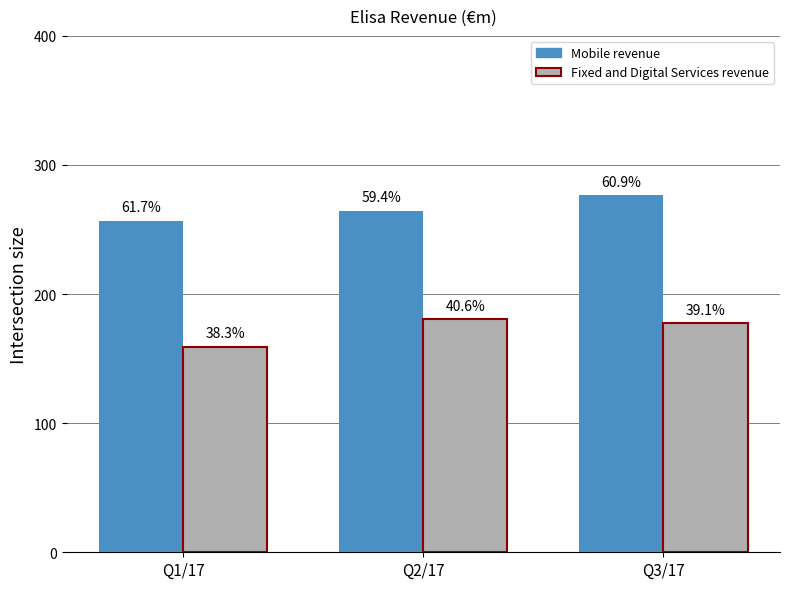

Is the value of Fixed and Digital Services revenue at Q2/17 greater than the value of Mobile revenue at Q2/17?

No